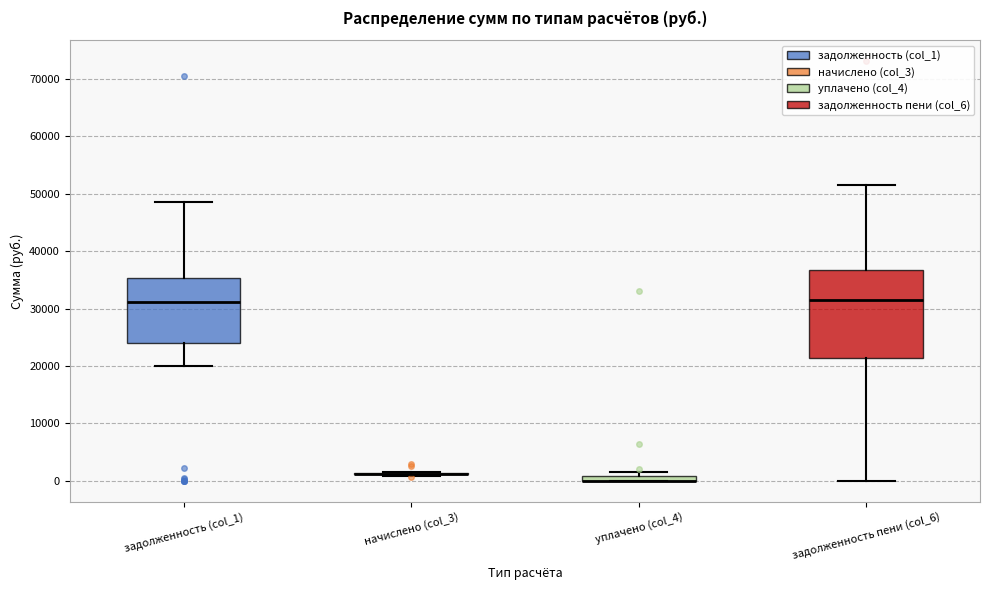

Which box is the tallest, from its lower edge to its upper edge?

задолженность пени (col_6)